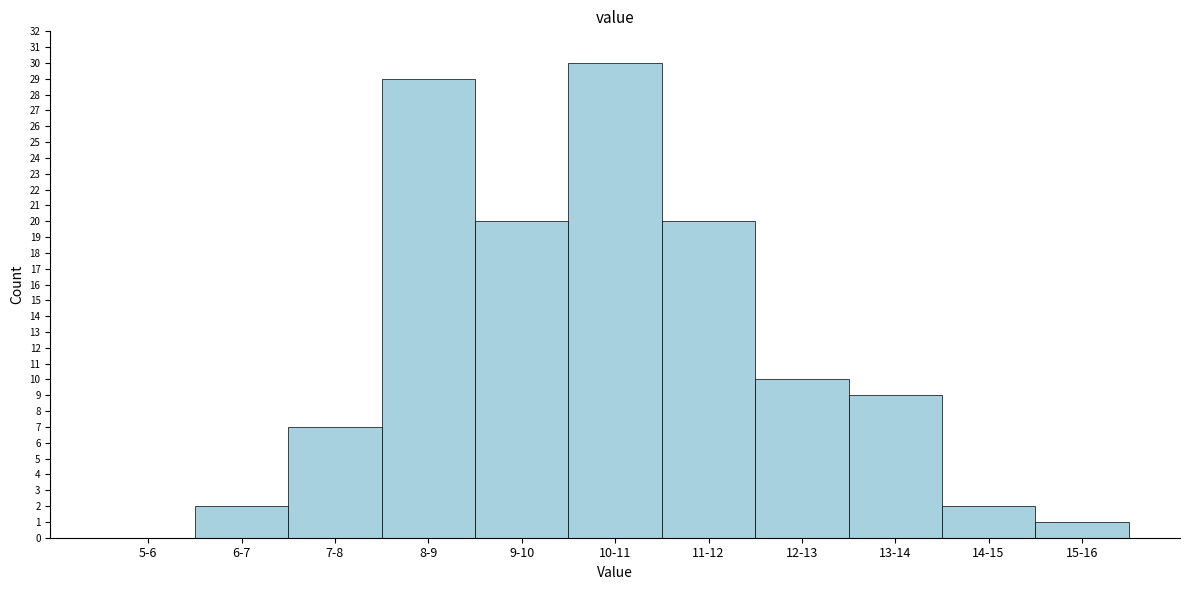

Reading right to left, what are all the values shown in this chart?

15-16=1	14-15=2	13-14=9	12-13=10	11-12=20	10-11=30	9-10=20	8-9=29	7-8=7	6-7=2	5-6=0